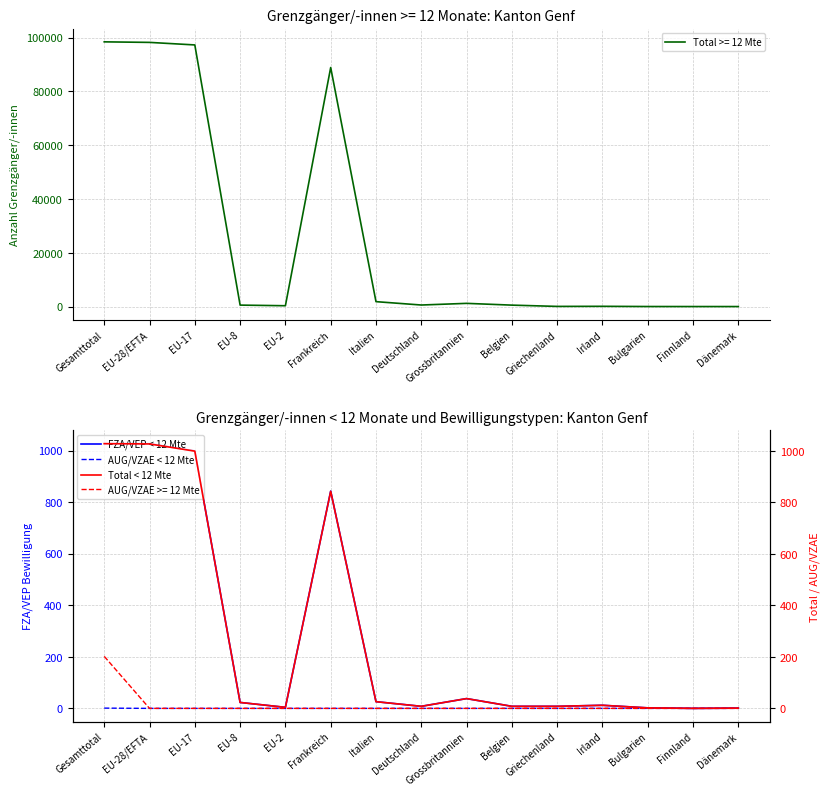

What is the average value of the FZA/VEP < 12 Mte series?

268